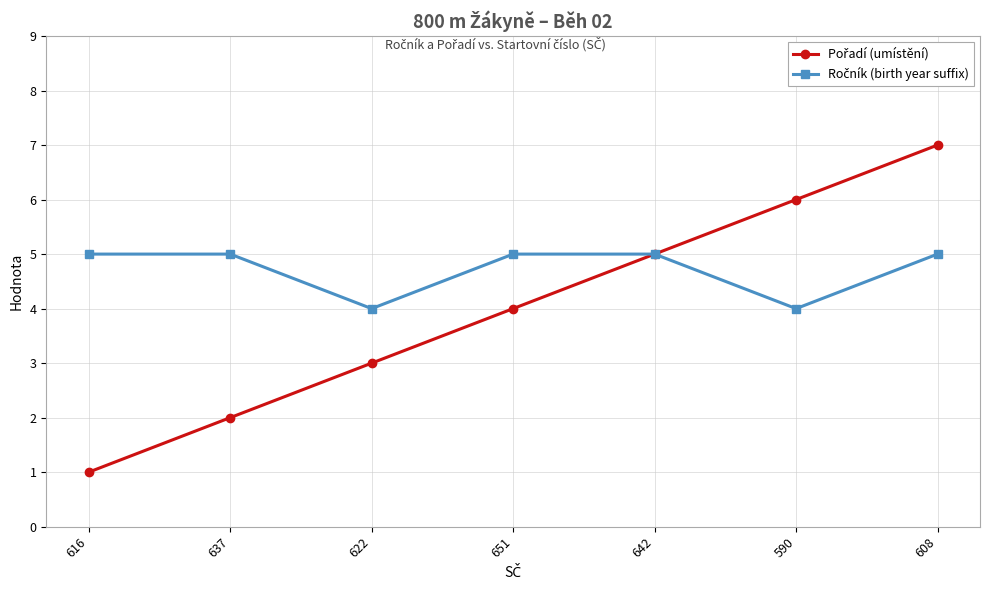

What is the total value across all series at 651?

9